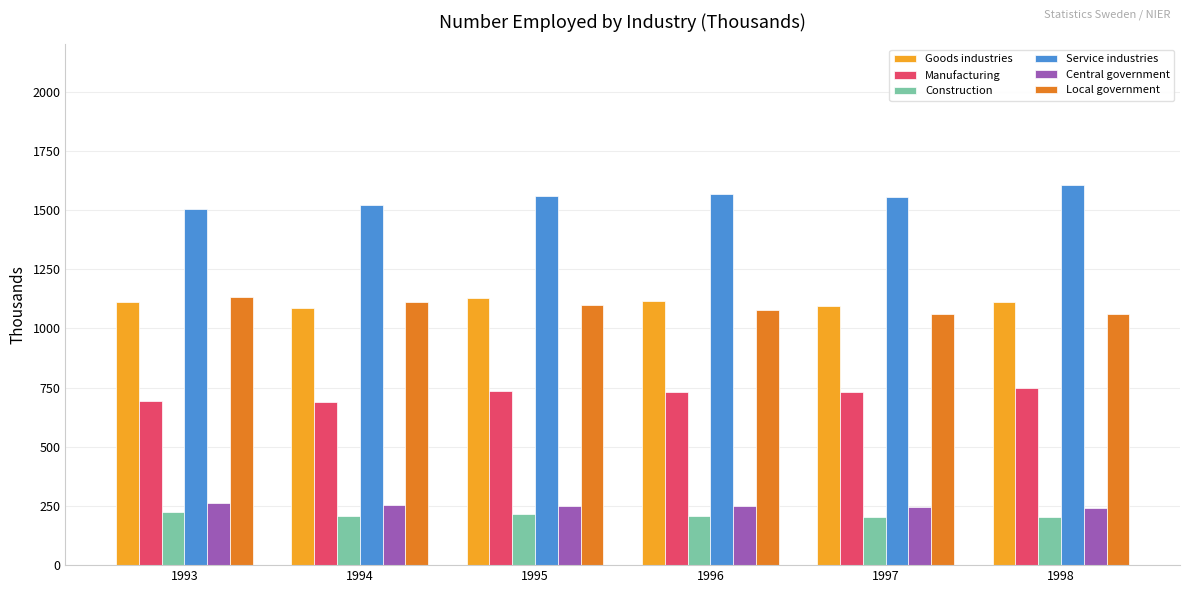

How many values in the Central government series exceed 251?

3